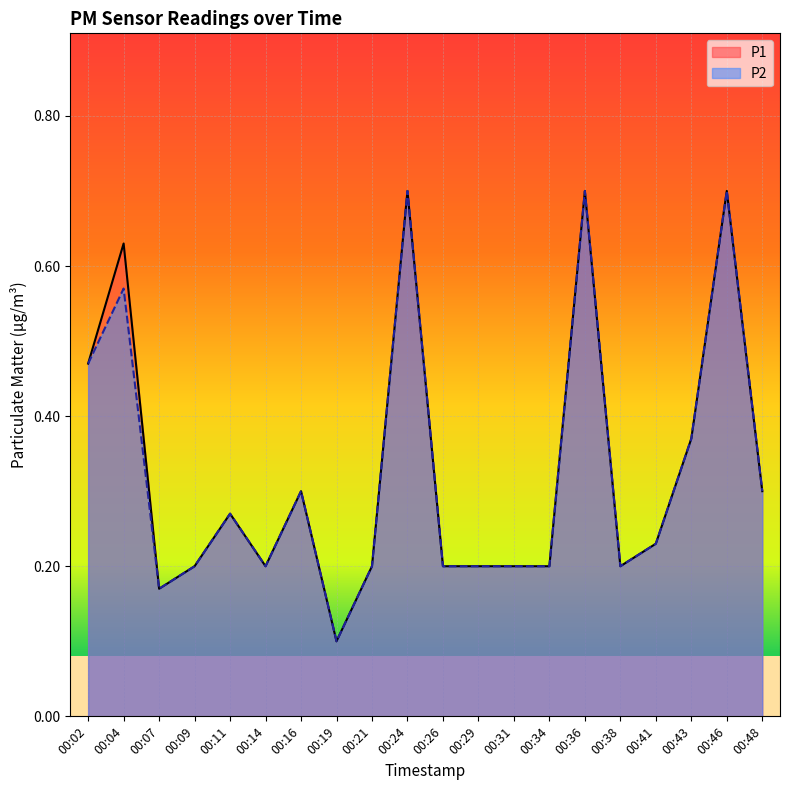

The value of P1 at 00:04 is 0.9. True or false?

False